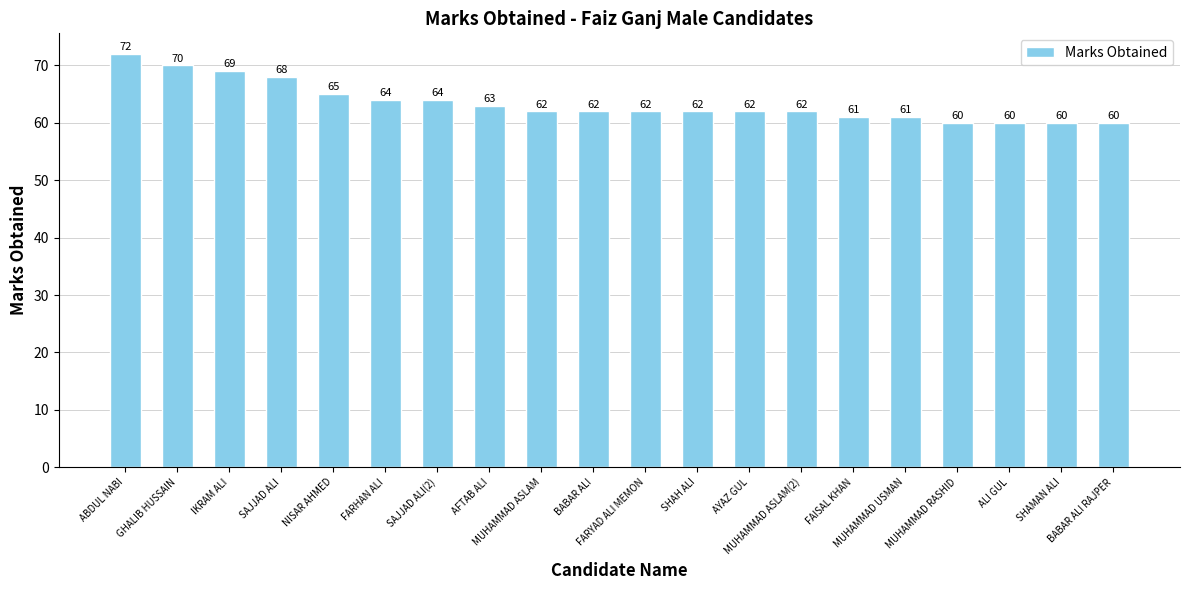

What is the ratio of the value at MUHAMMAD ASLAM to the value at FARHAN ALI?

1.0